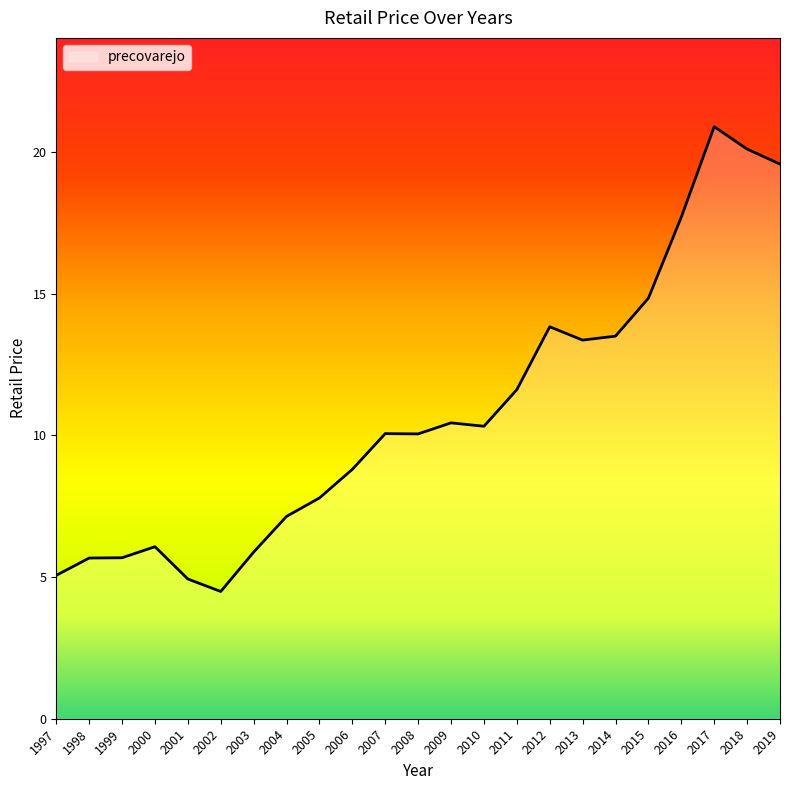

What is the greatest value displayed?

20.9